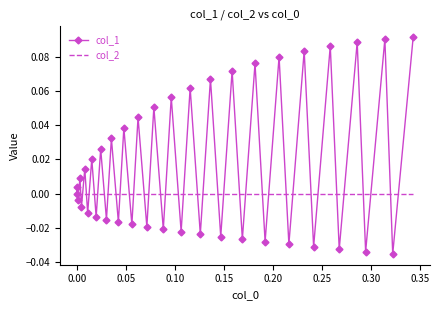

Which series has the largest total across all categories?

col_1